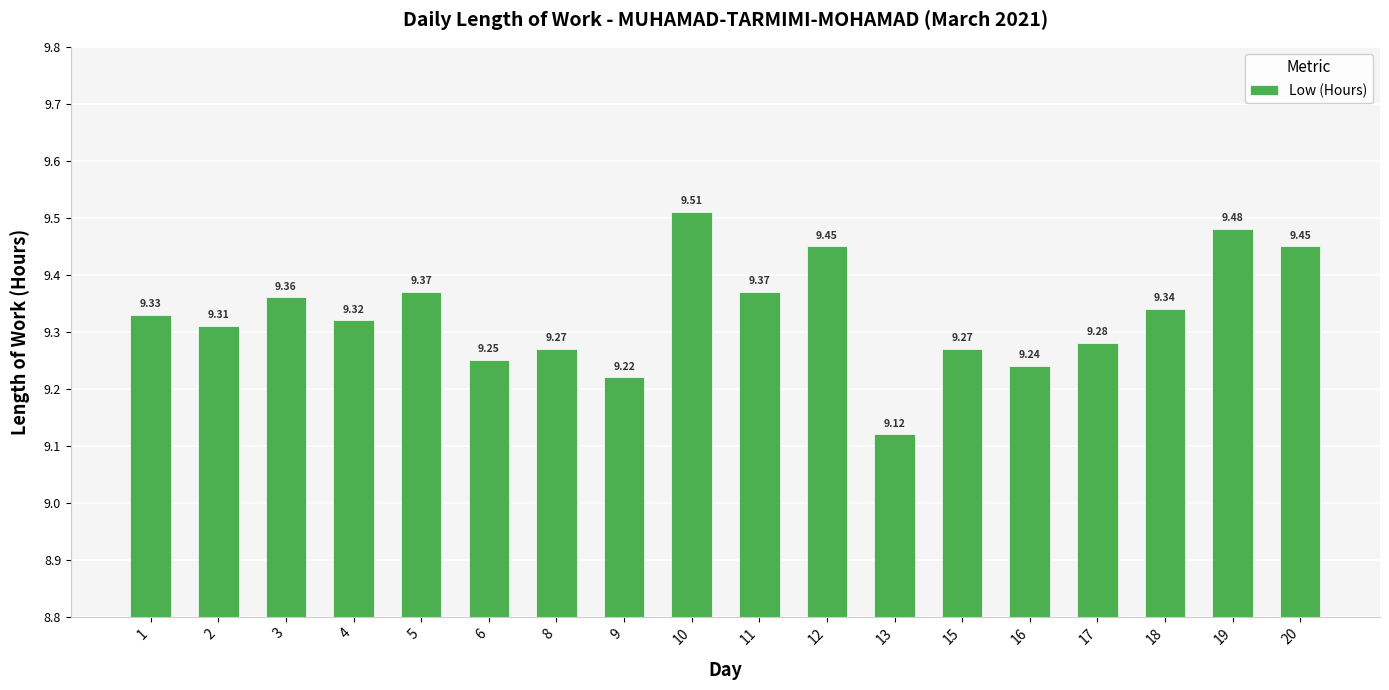

Between 19 and 8, which is larger?

19